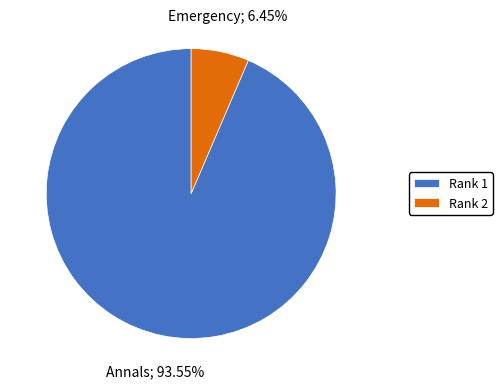

Do Rank 2 and Rank 1 together represent more than half of the pie?

Yes